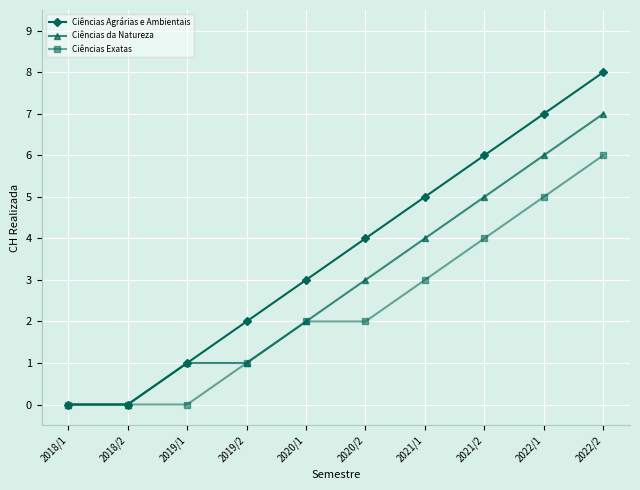

List the series in order of their overall mean, highest first.

Ciências Agrárias e Ambientais, Ciências da Natureza, Ciências Exatas